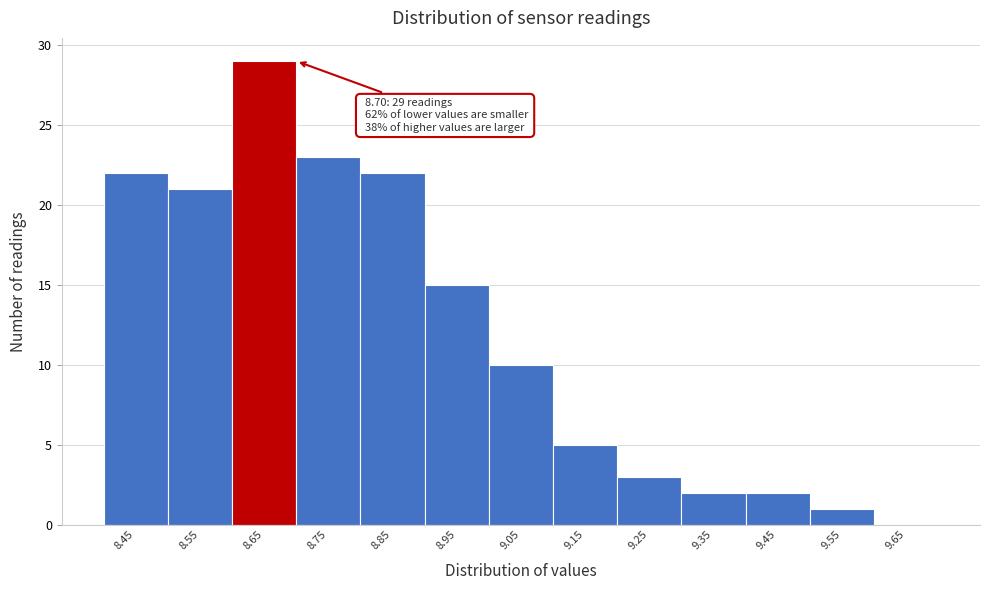

Reading left to right, list all the values displayed in this chart.

8.45=22	8.55=21	8.65=29	8.75=23	8.85=22	8.95=15	9.05=10	9.15=5	9.25=3	9.35=2	9.45=2	9.55=1	9.65=0